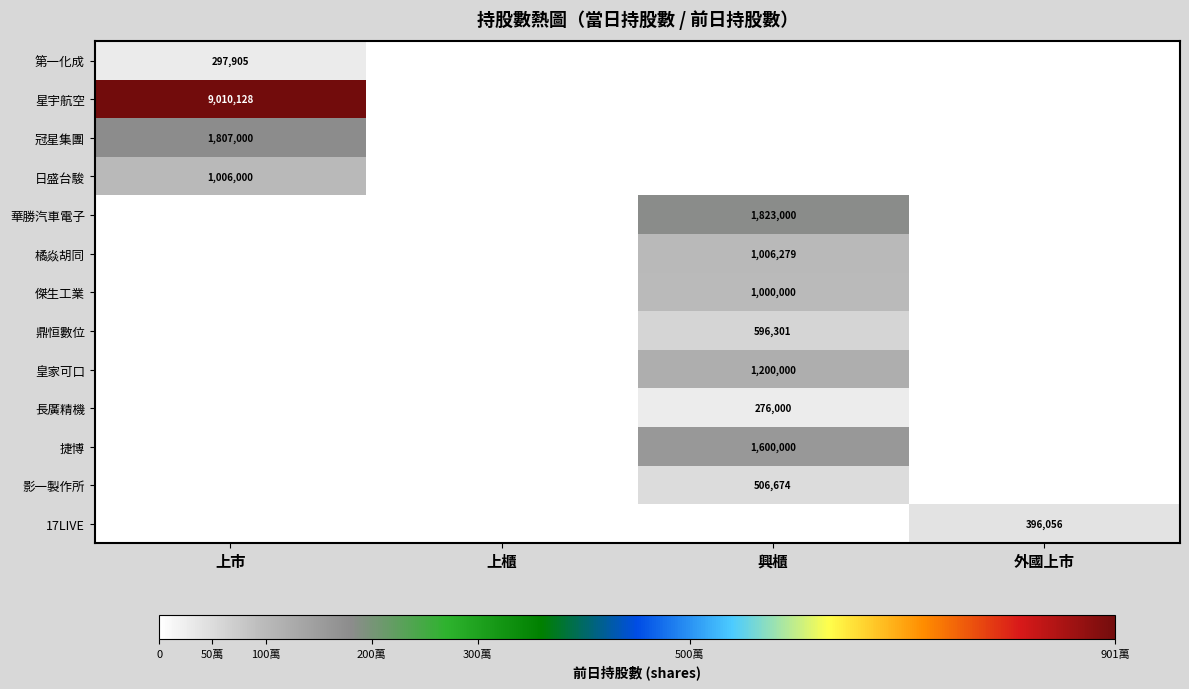

What is the maximum value shown in the chart?

9010128